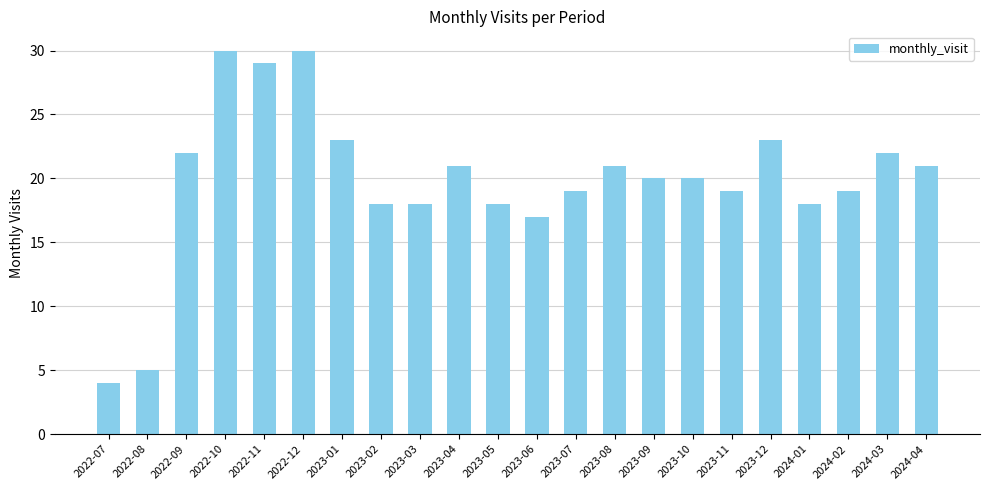

What is the minimum value shown in the chart?

4